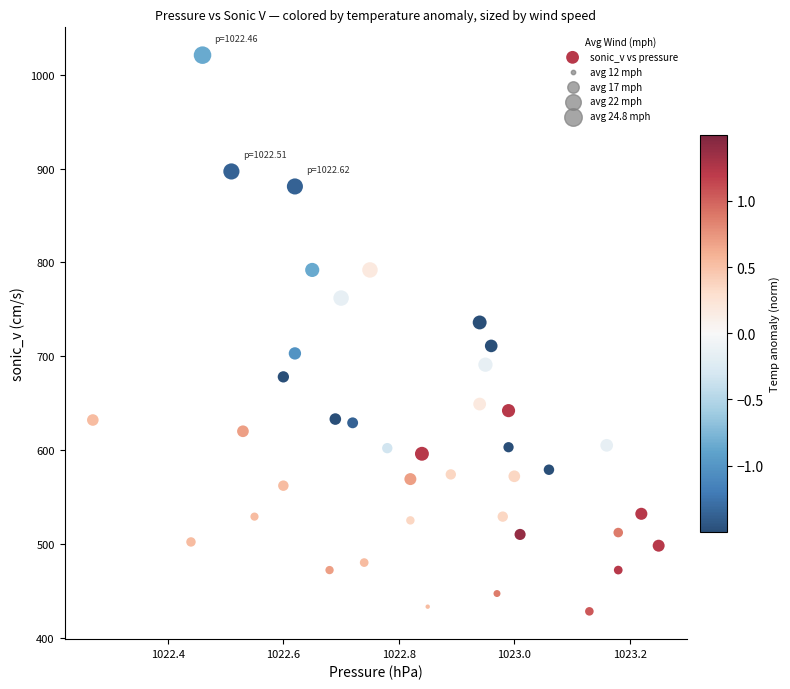

What is the range of Y values (max minus min)?

593